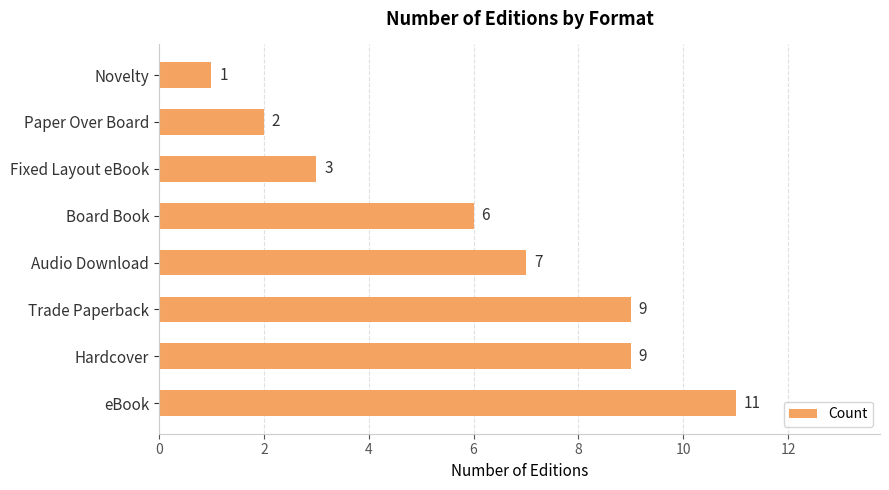

Count the values in the range 3 to 9.

5